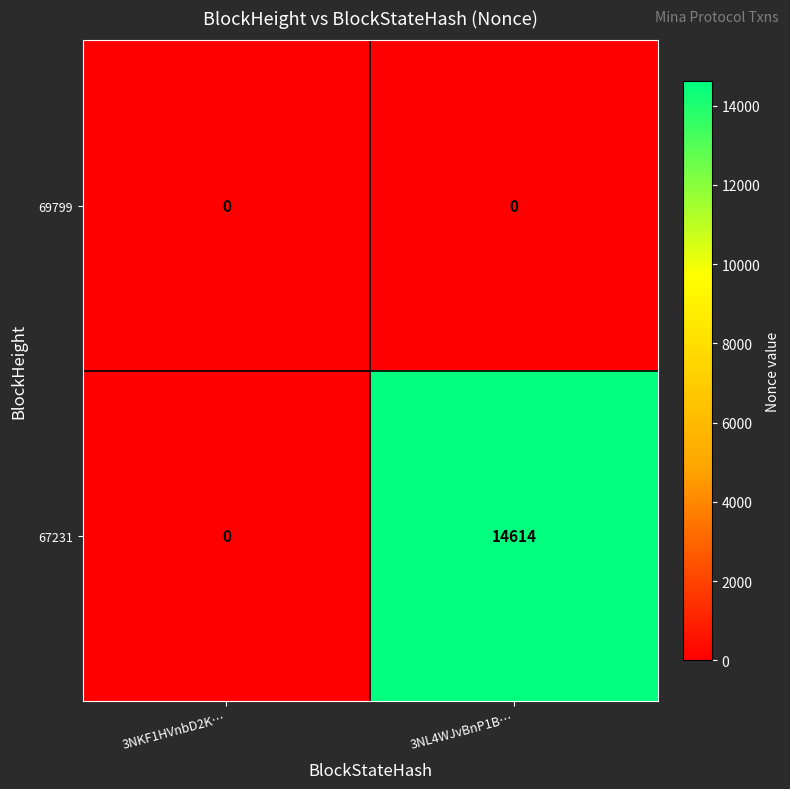

Which series has the widest spread of values?

67231